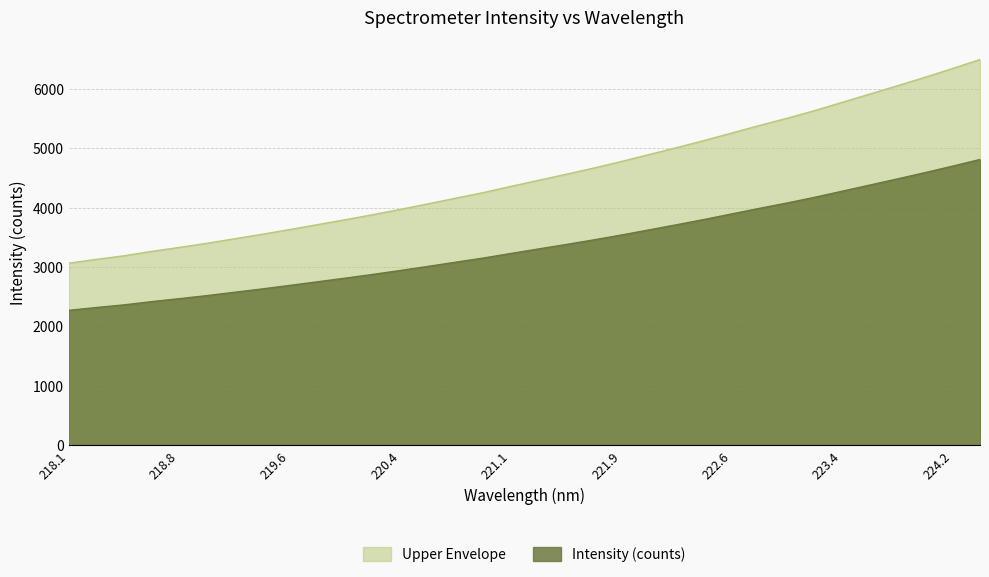

Which label corresponds to the largest value in the chart?

224.3616